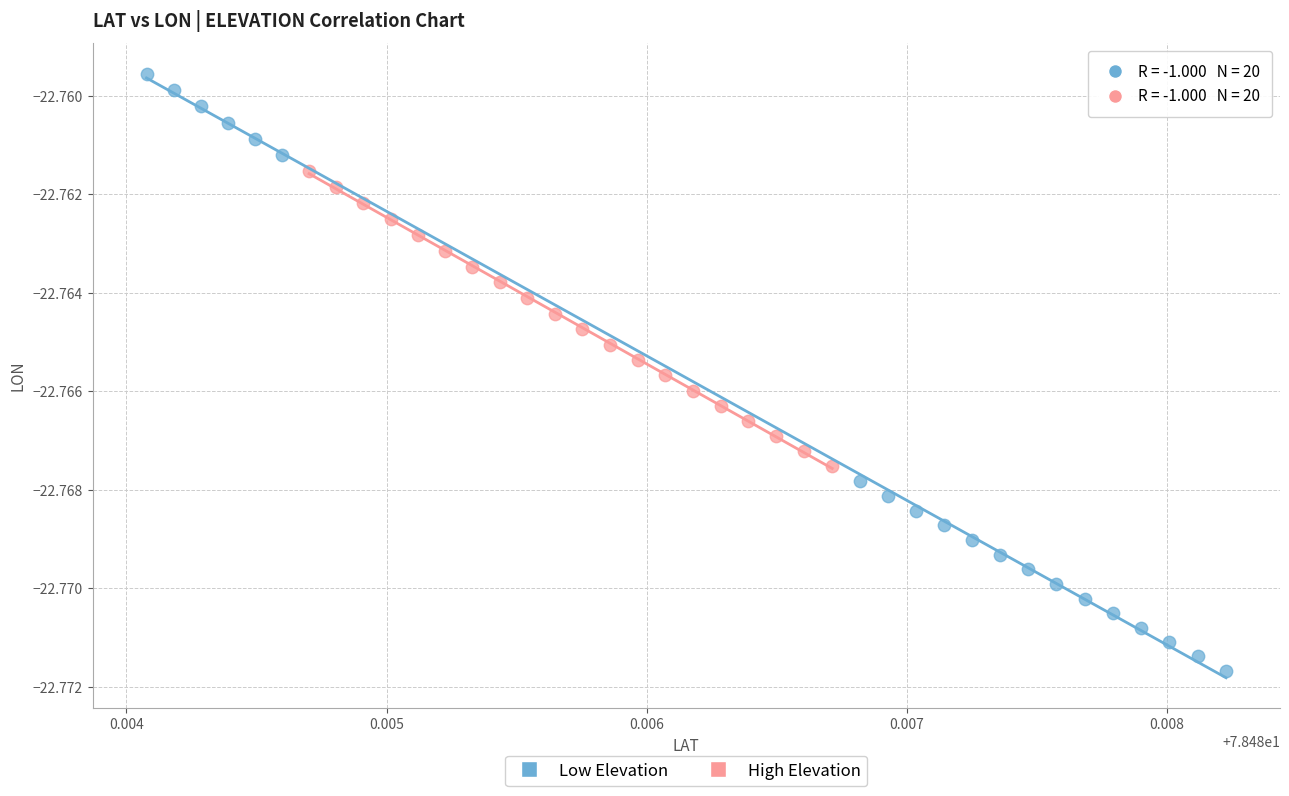

Which series reaches the minimum Y coordinate?

Low Elevation